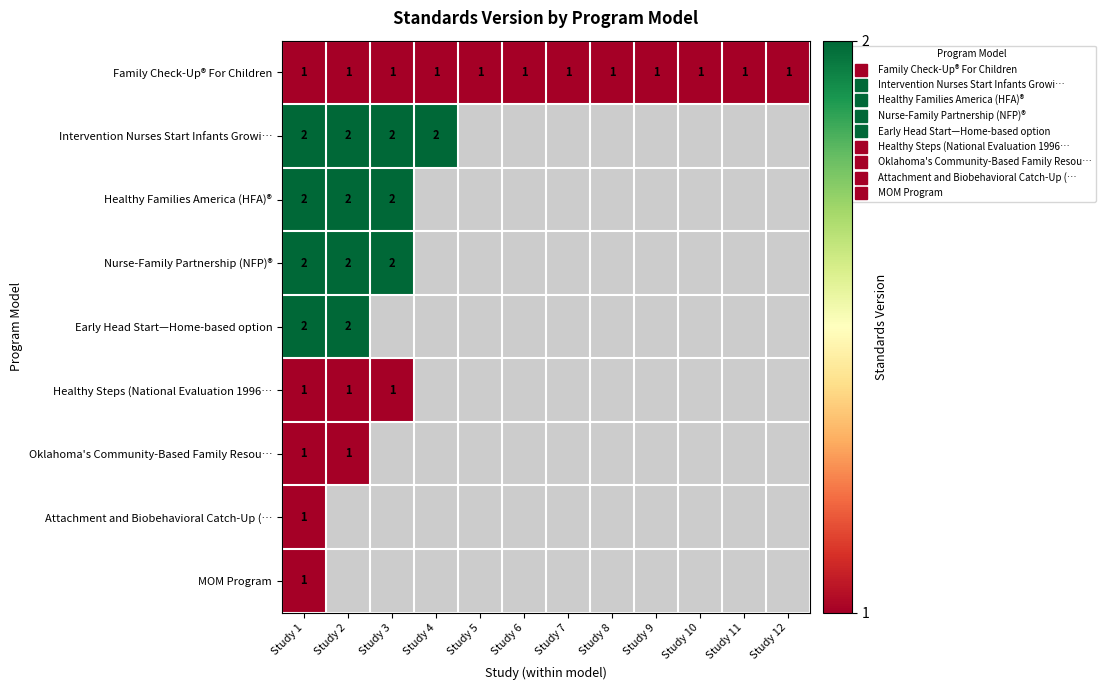

How many distinct data groups are displayed?

9